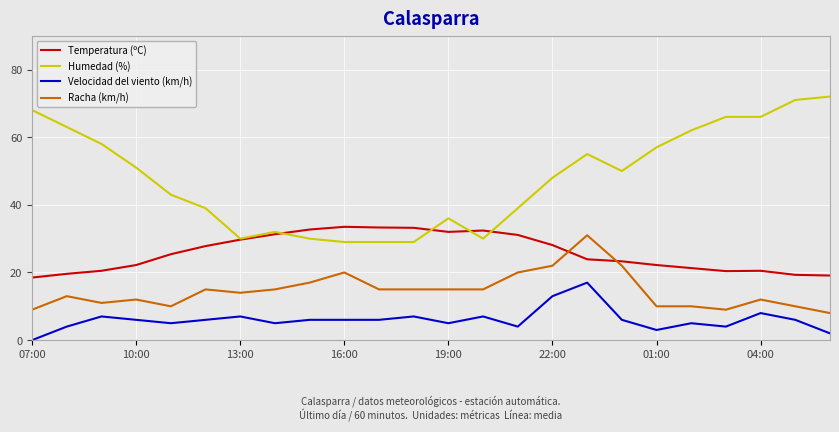

Which series has the largest total across all categories?

Humedad (%)